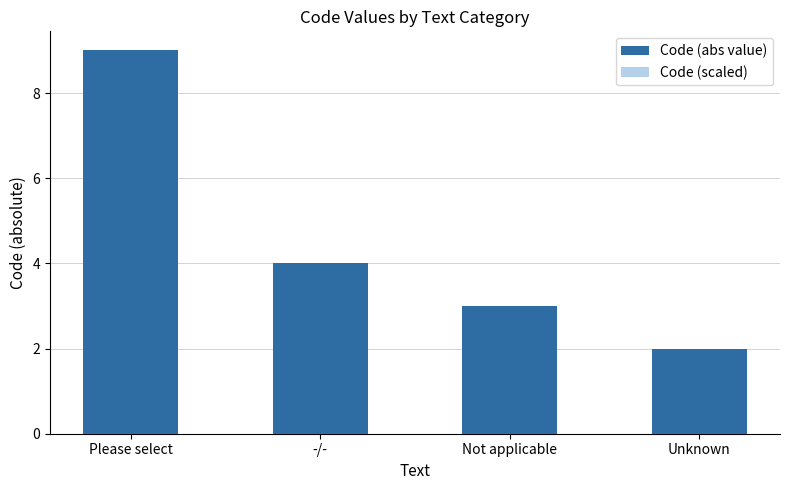

What is the label of the 4th bar from the right?

Please select